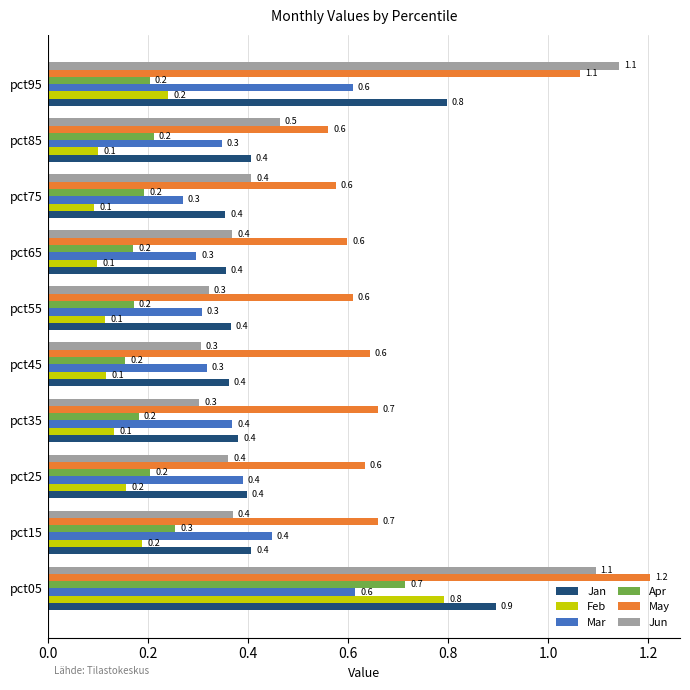

Read the Jan value at pct05.

0.9